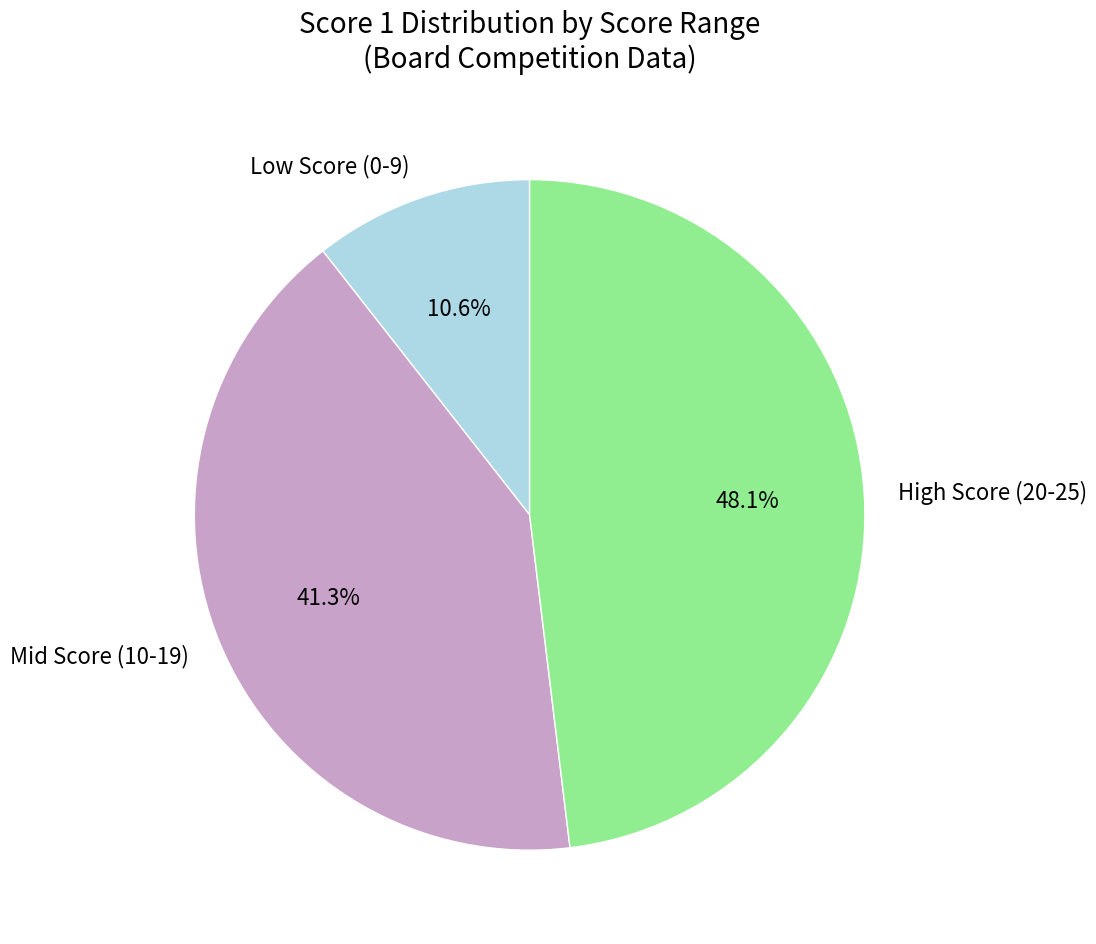

How many segments does this pie chart have?

3